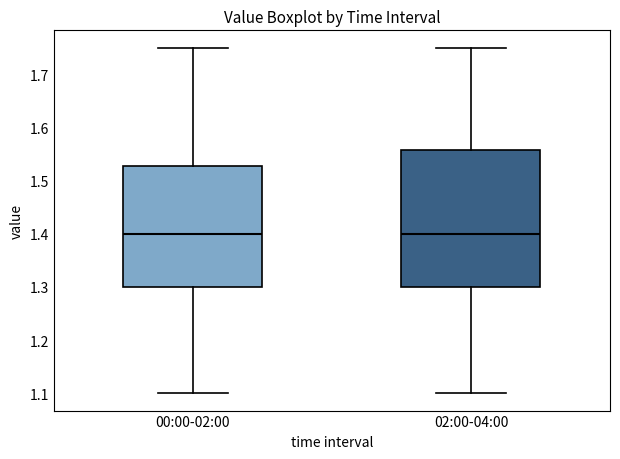

Where is the upper edge of the box for 00:00-02:00 on the y-axis? The values are not printed on the chart, so give them approximately, as read against the axis.

1.53